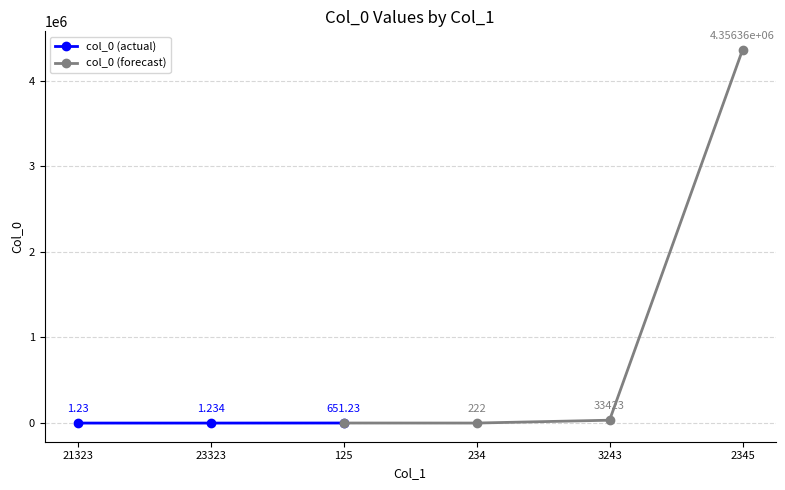

What is the sum of the values at 2345 and 3243?

4389779.0